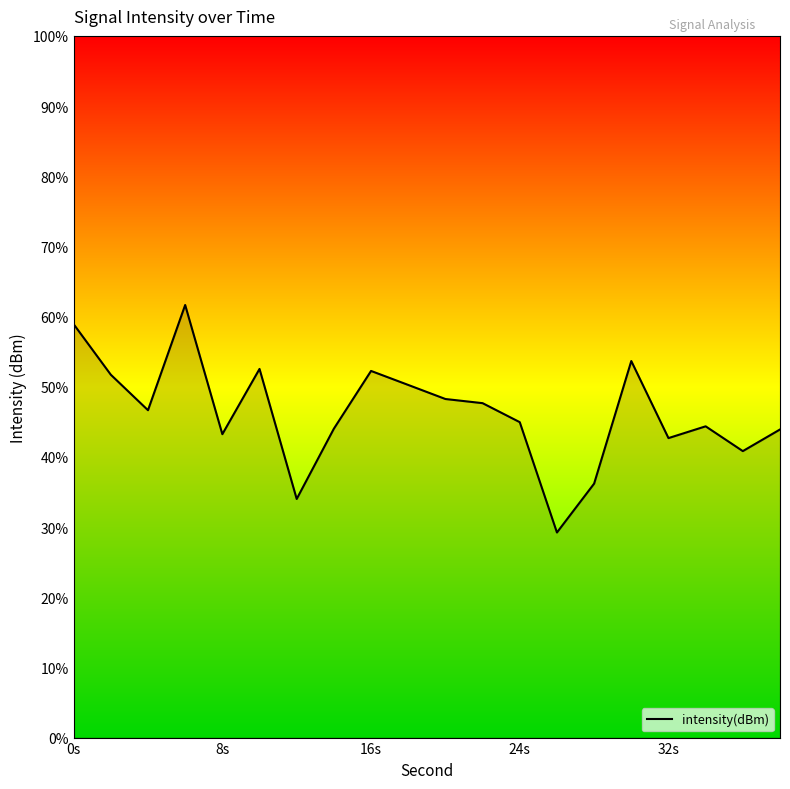

Does the chart display data point markers on the line(s)?

No